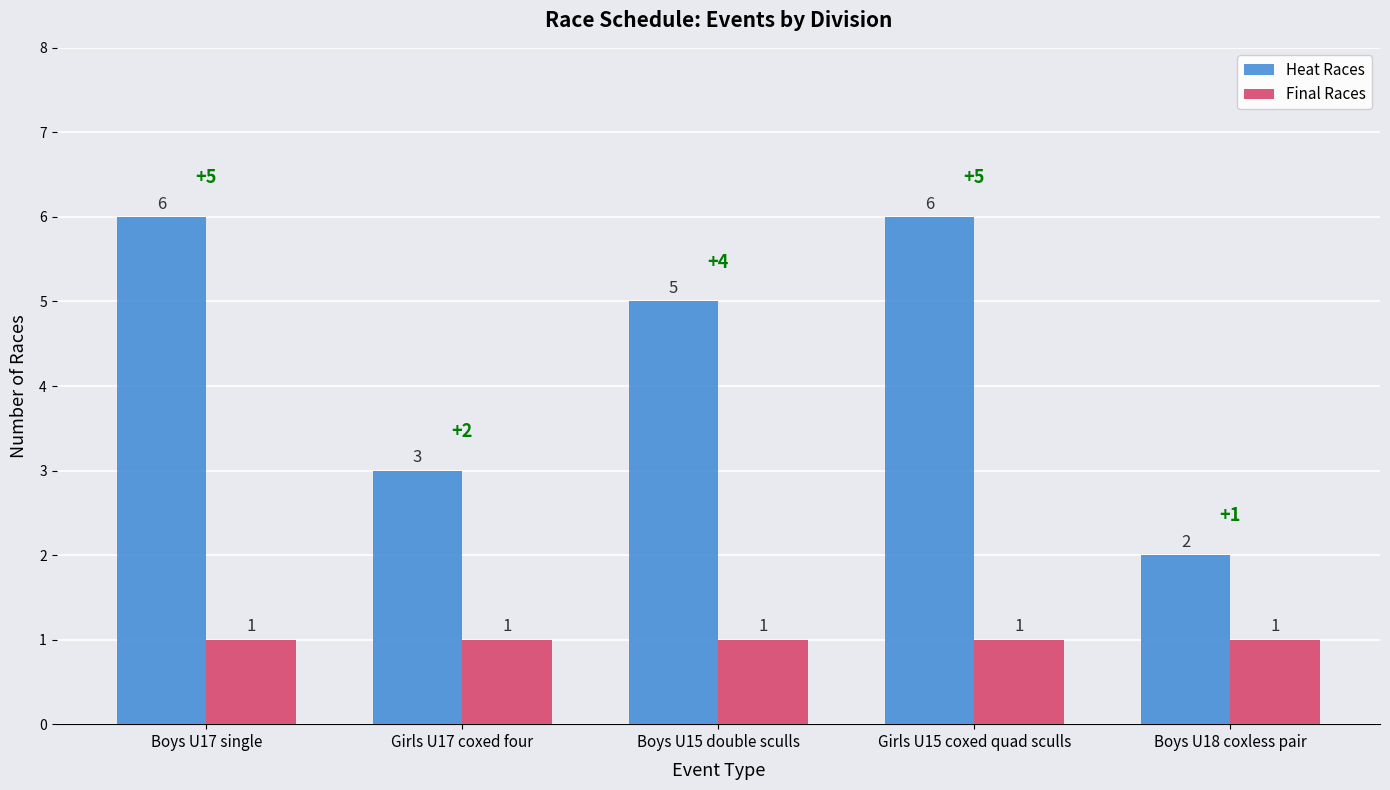

What is the label of the 4th bar from the right?

Girls U17 coxed four